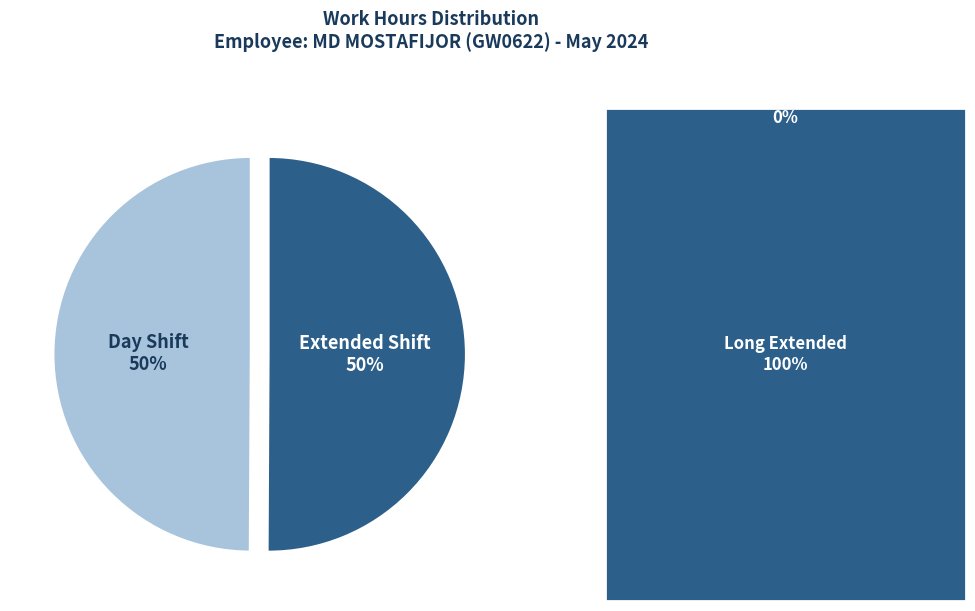

To the nearest percent, what percentage of the pie is Day Shift?

50%